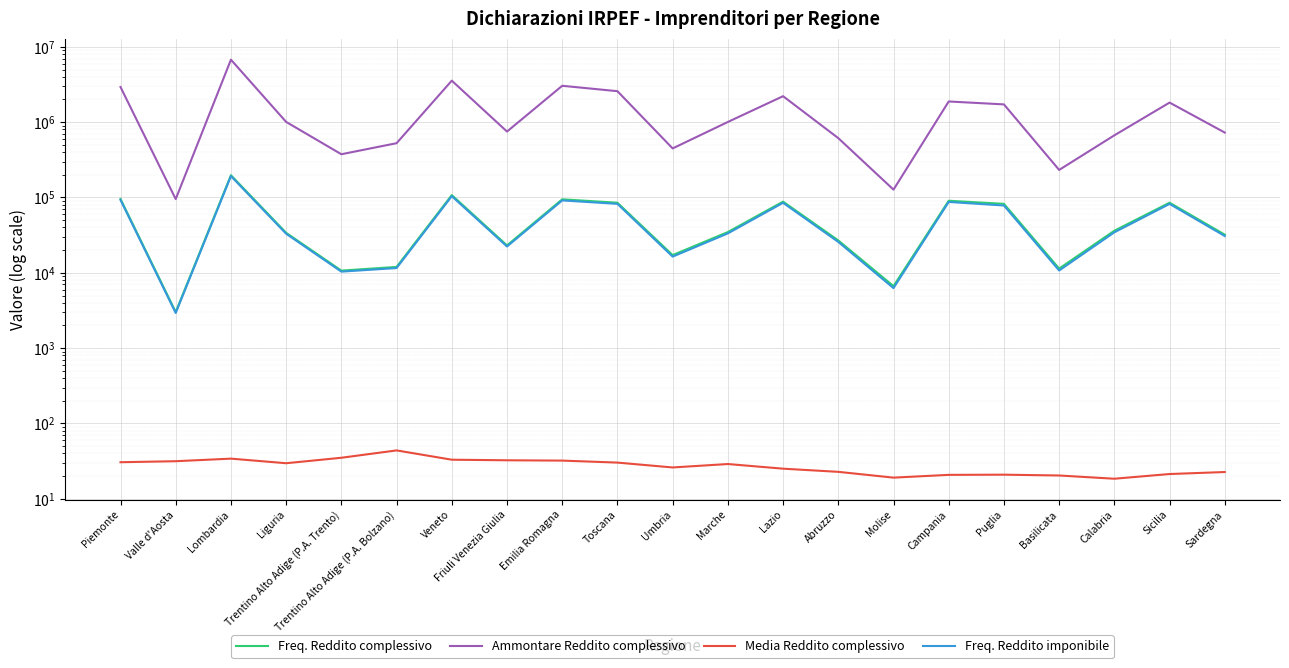

What position from the left is Umbria?

11